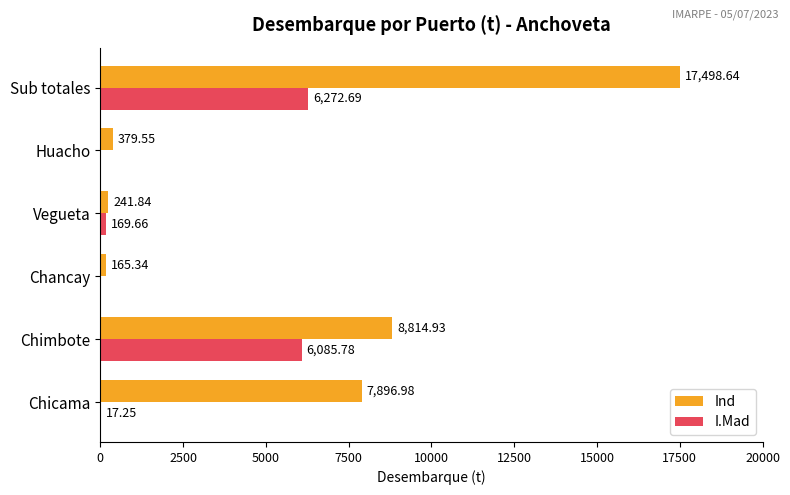

Count the number of categories in the chart.

6